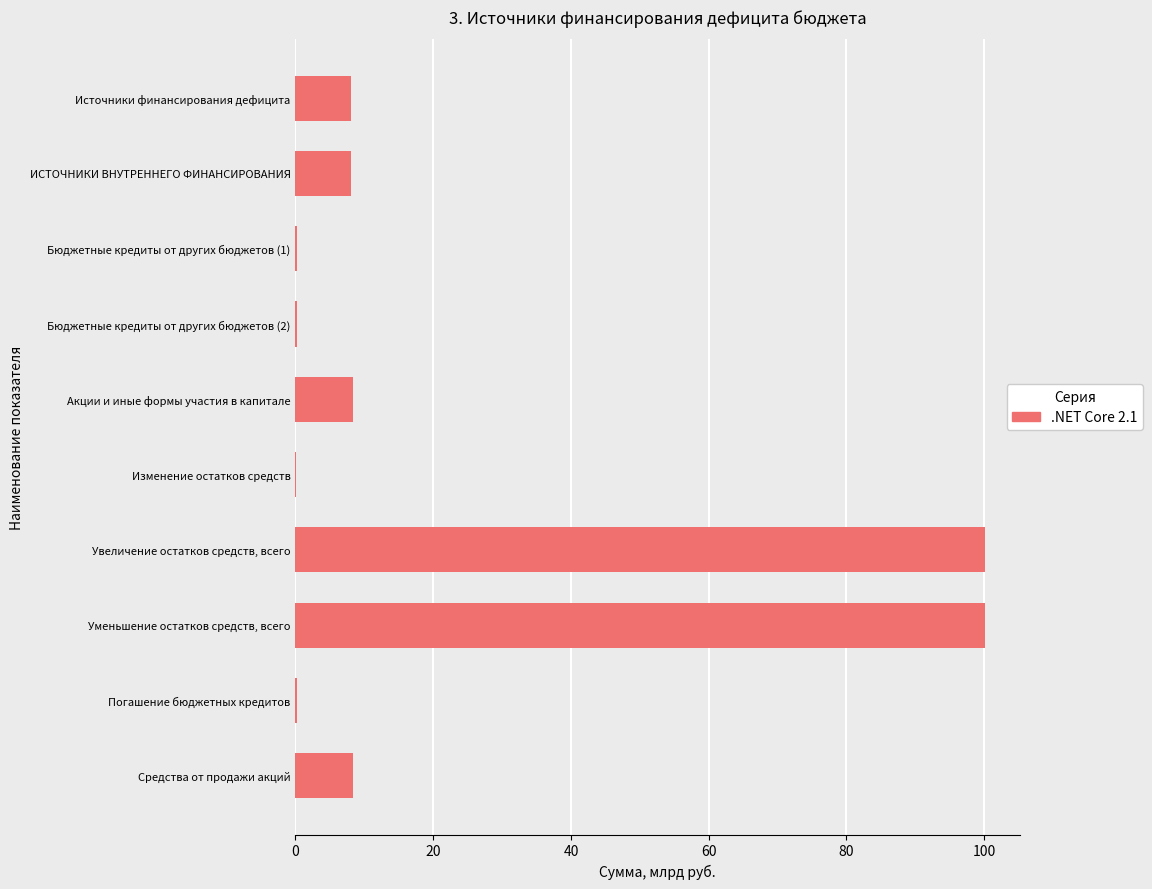

Is it true that the value at Средства от продажи акций is 8.3?

True